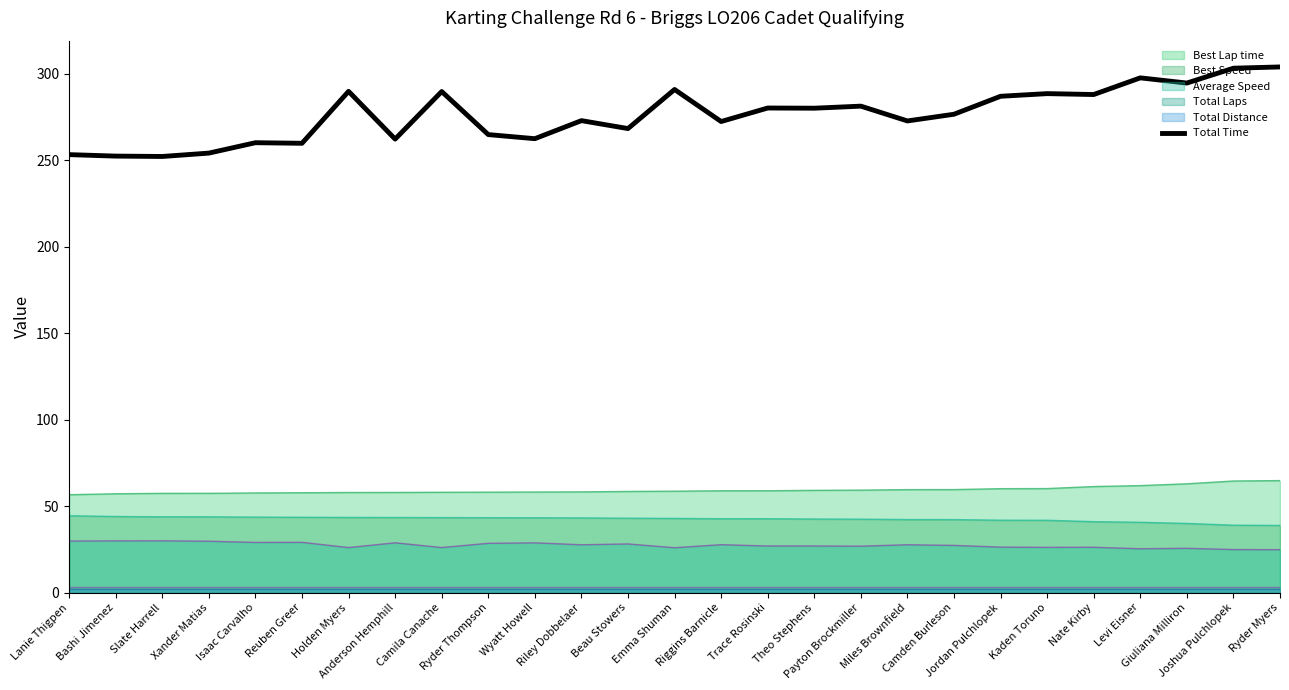

What is the label of the 14th point from the right?

Emma Shuman